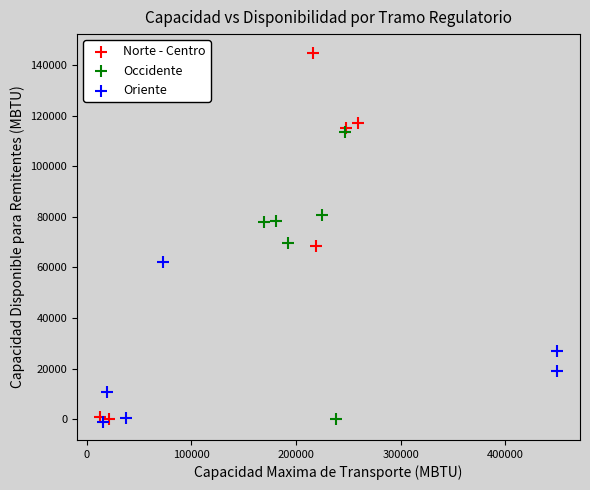

Which series contains the highest Y value?

Norte - Centro